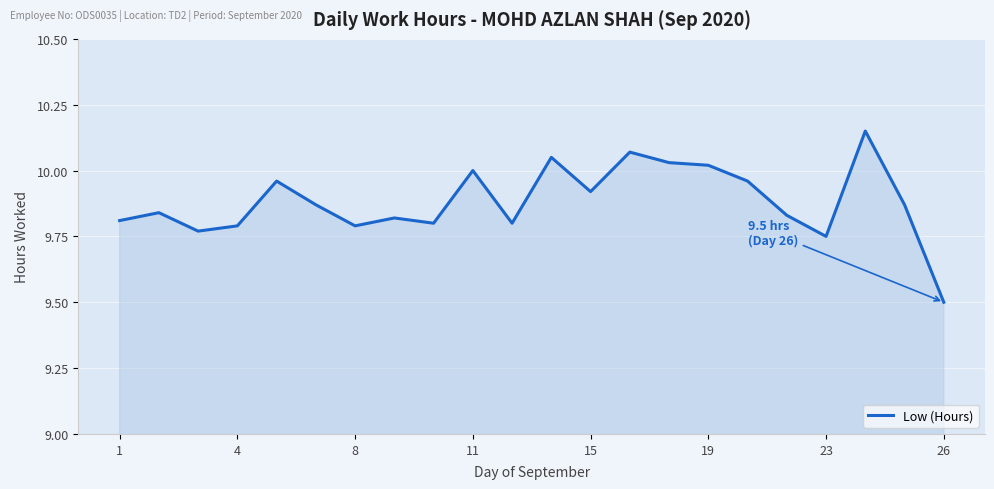

What is the minimum value shown in the chart?

9.5